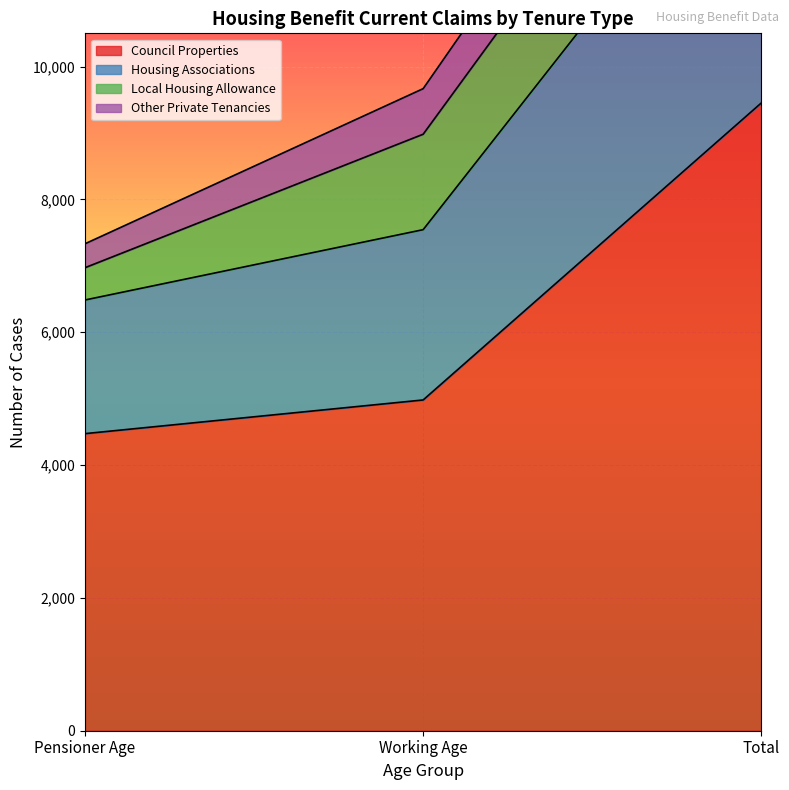

At which label does Housing Associations first exceed 8981?

Total